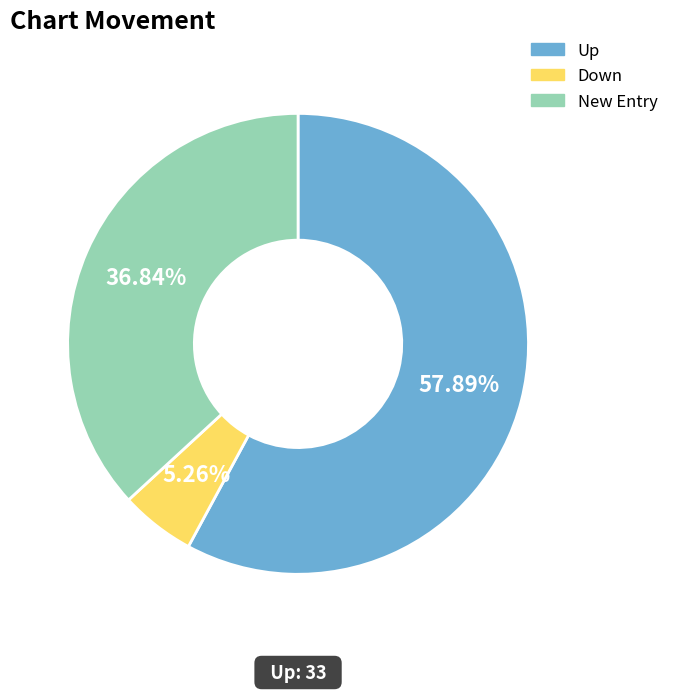

Which slice is the smallest?

Down